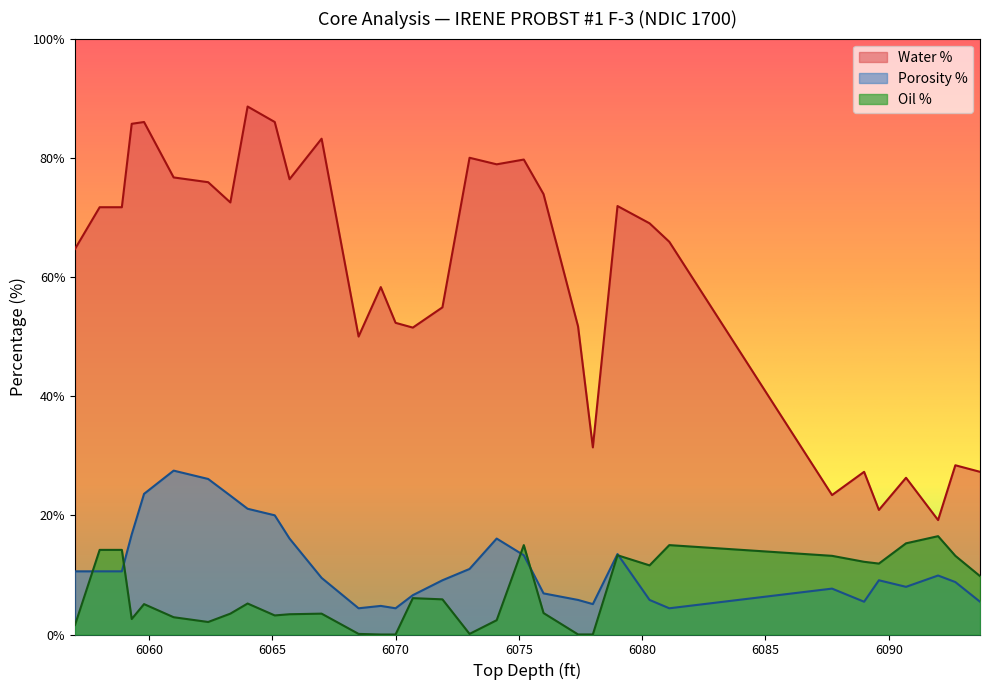

In Oil %, how many points are higher than both neighbors (excluding endpoints)?

8